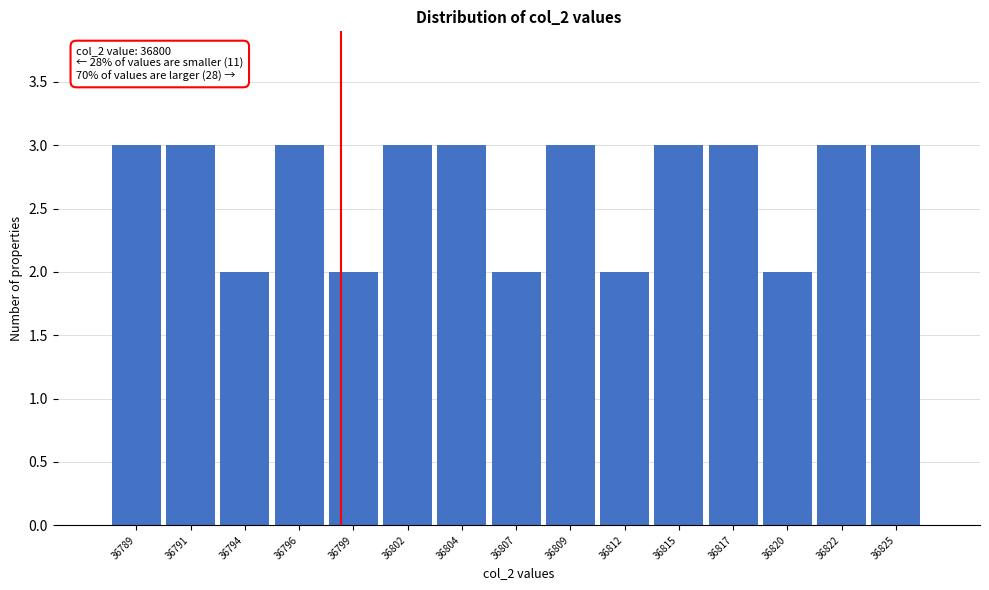

Reading left to right, list all the values displayed in this chart.

36789=3	36791=3	36794=2	36796=3	36799=2	36802=3	36804=3	36807=2	36809=3	36812=2	36815=3	36817=3	36820=2	36822=3	36825=3